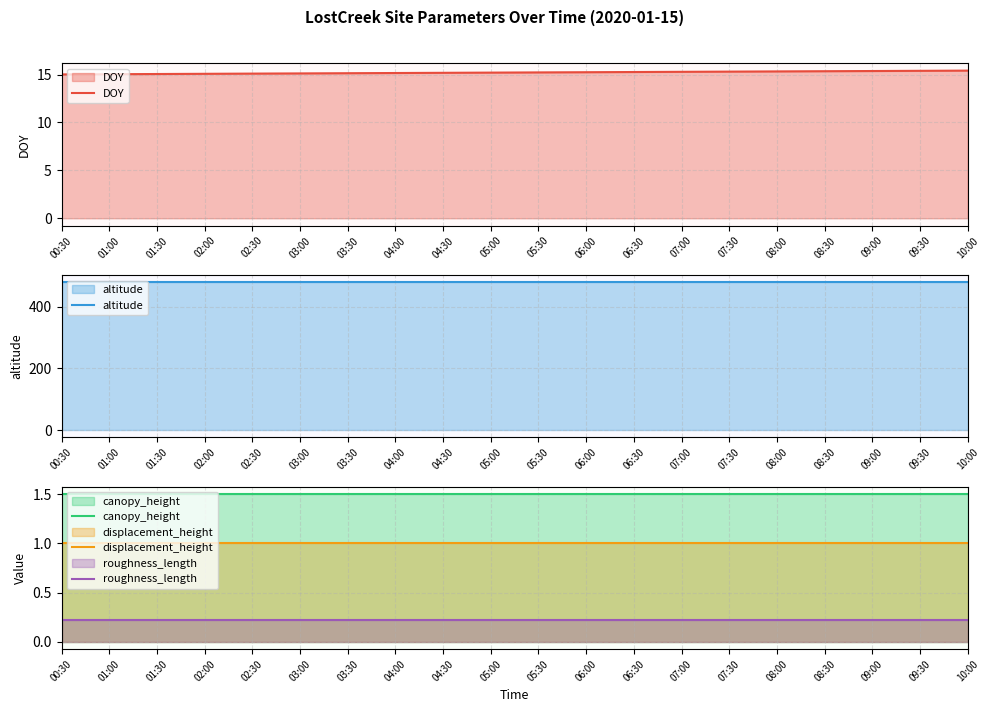

How many series are shown in this chart?

5